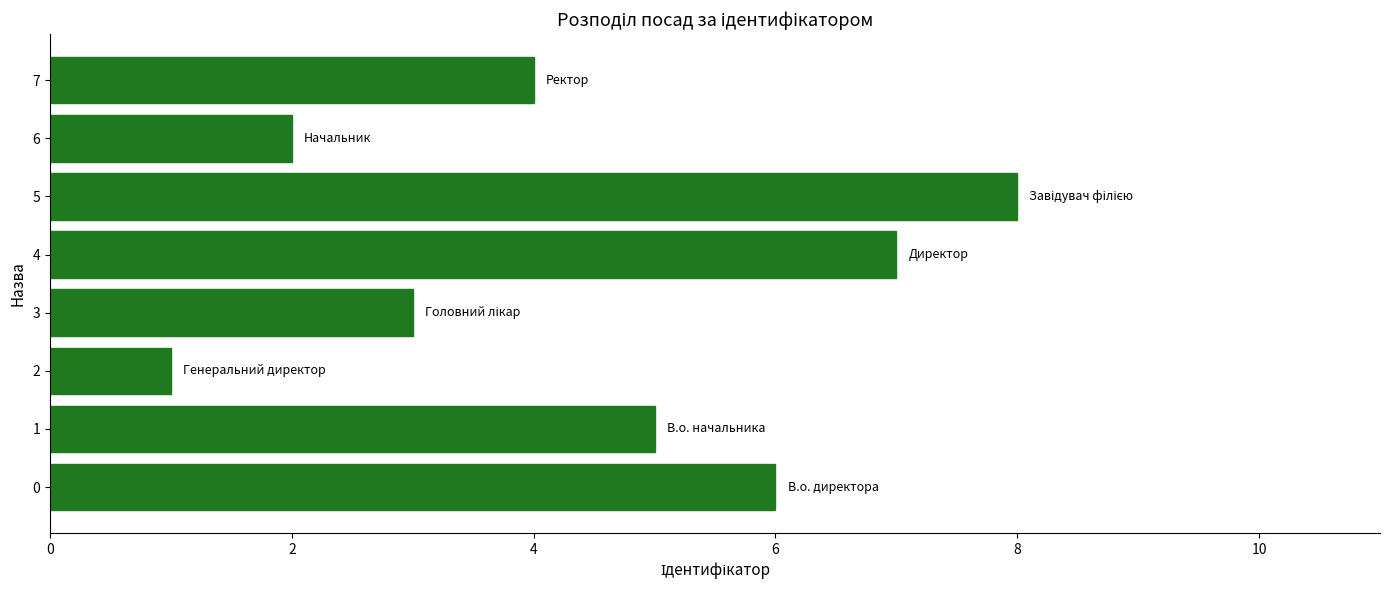

How many bars are there in total?

8